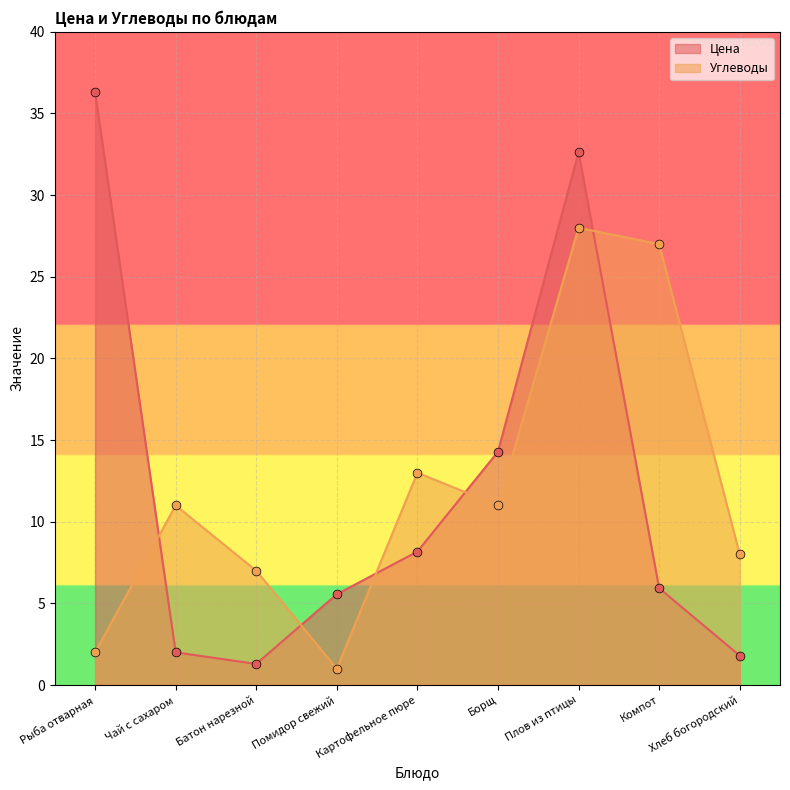

Which series reaches the minimum Y coordinate?

Углеводы